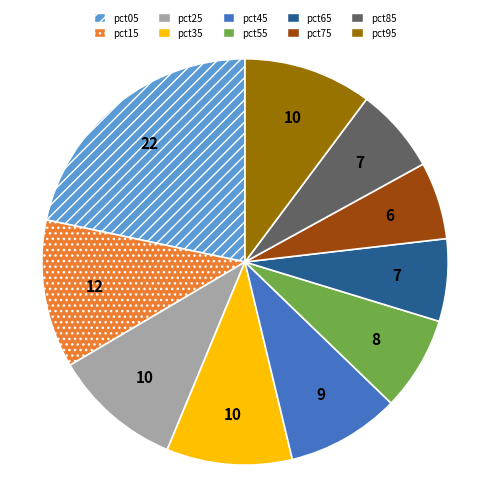

What is the largest slice in the pie chart?

pct05